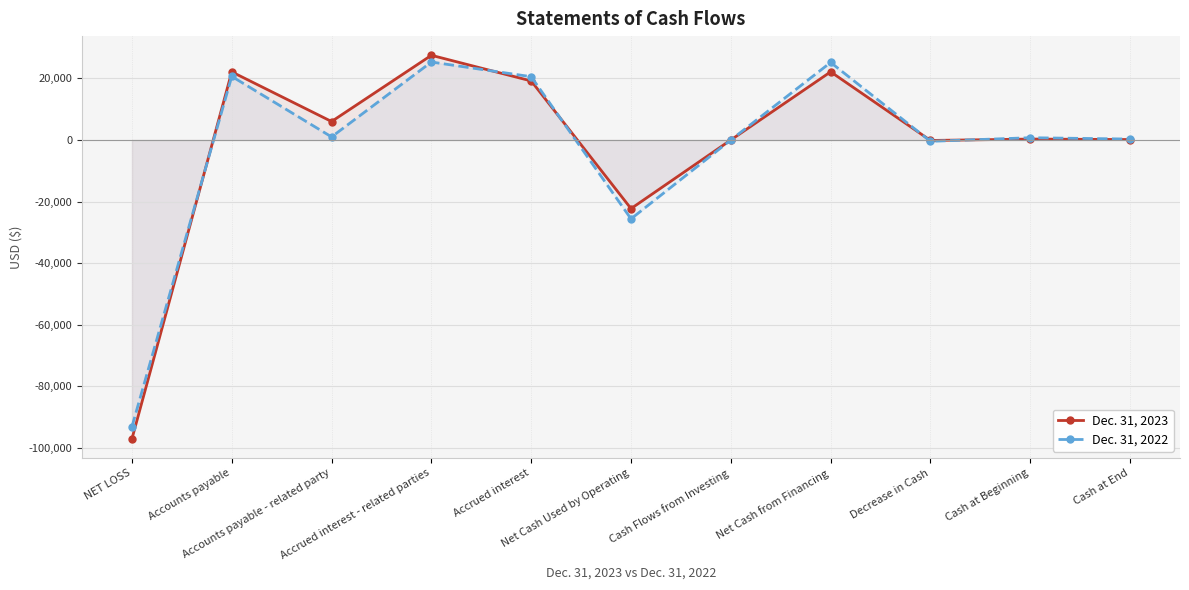

What is the label of the 9th point from the right?

Accounts payable - related party